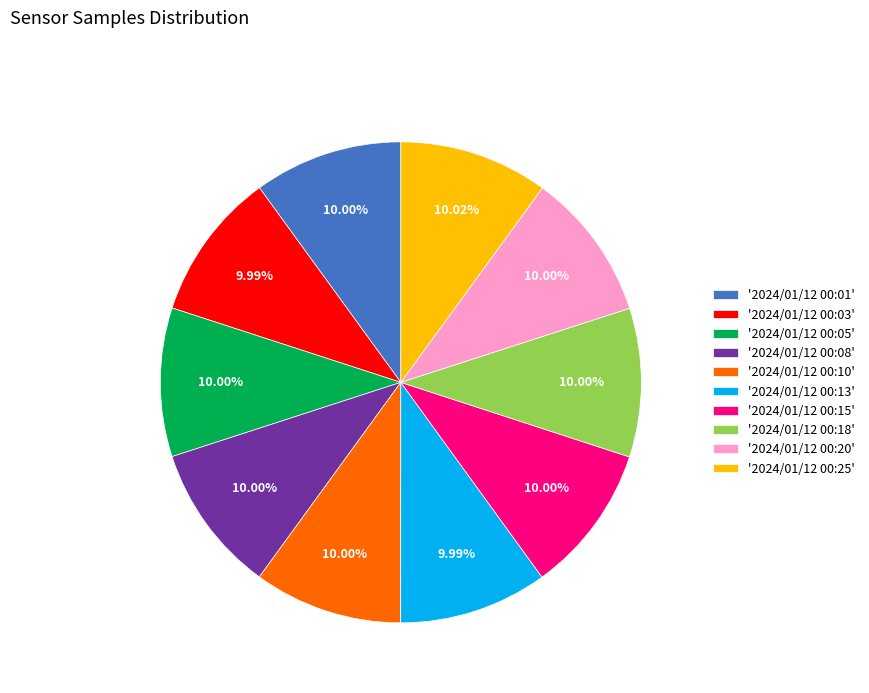

Do '2024/01/12 00:03' and '2024/01/12 00:13' together represent more than half of the pie?

No